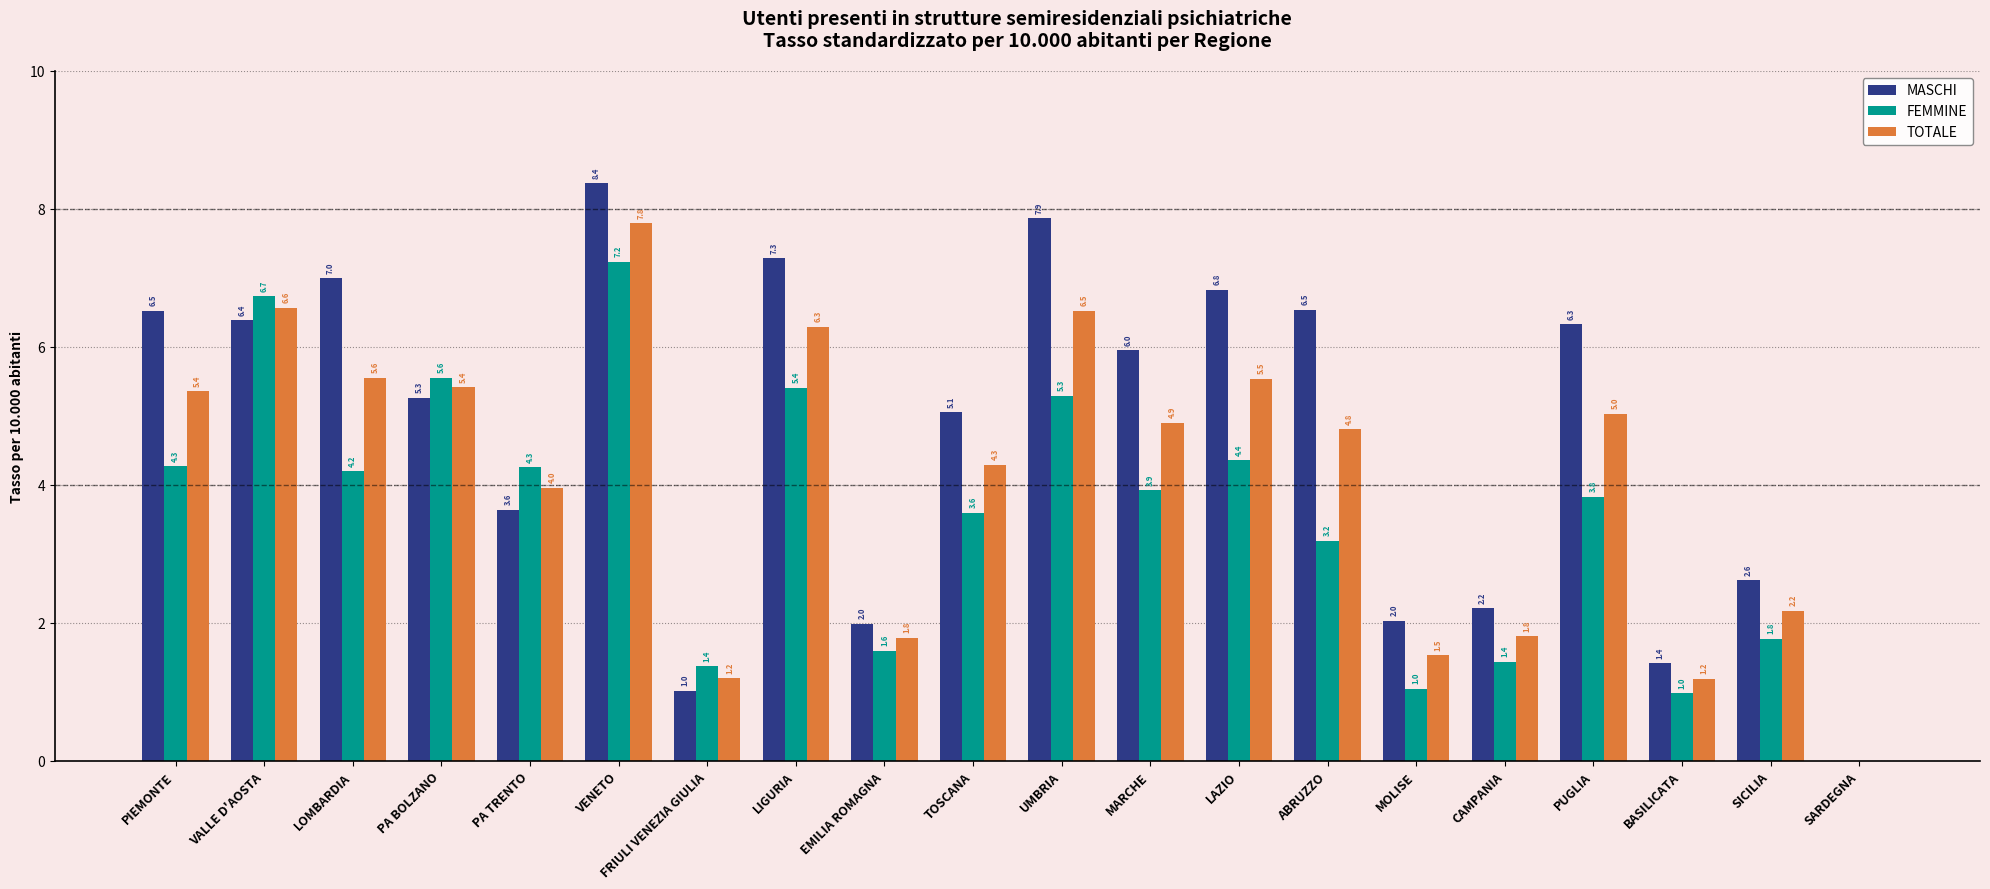

True or false: FEMMINE has a value of 0.9 at SICILIA.

False